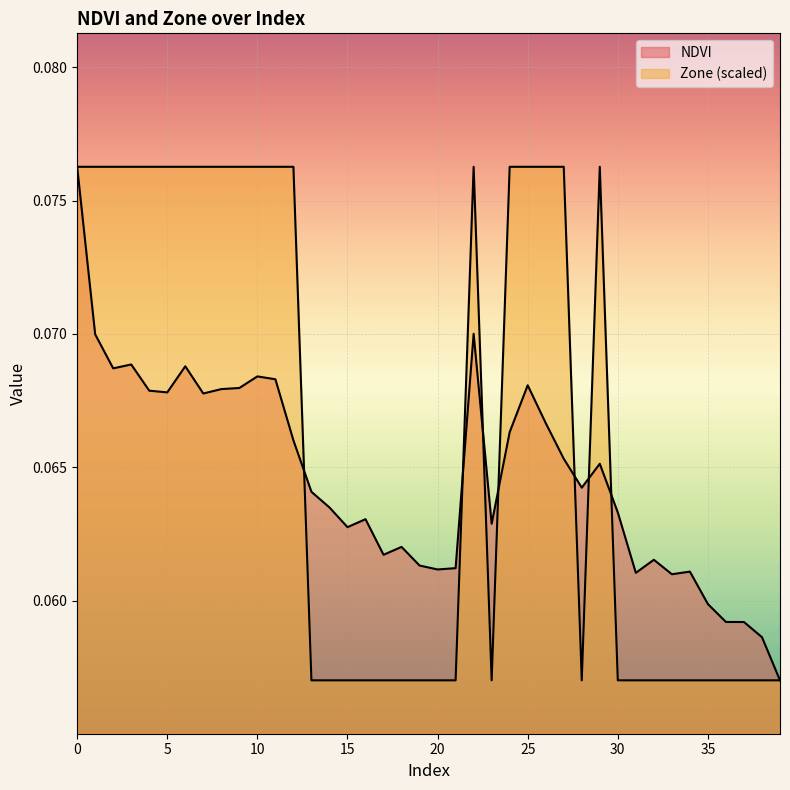

How many times do Zone and NDVI cross each other?

7